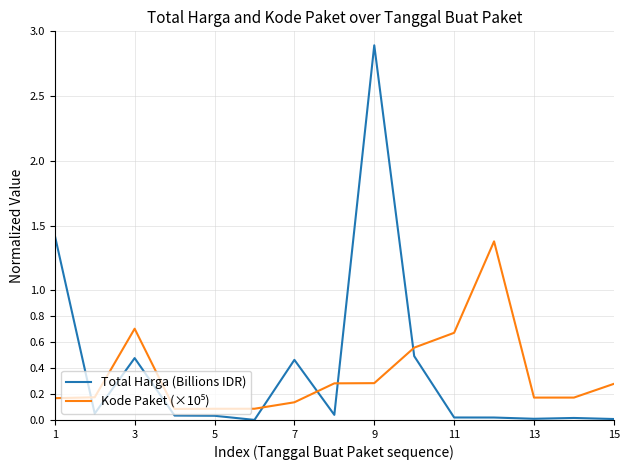

Which series has the widest spread of values?

Total Harga (Billions IDR)